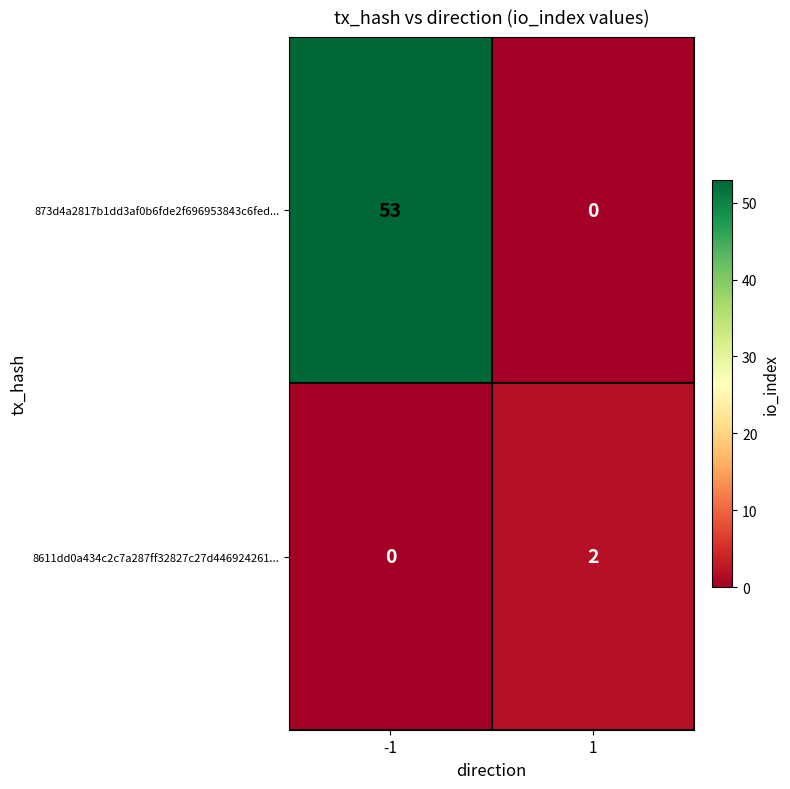

Reading right to left, what are all the values shown in this chart?

873d4a2817b1dd3af0b6fde2f696953843c6fed...: 0	53
8611dd0a434c2c7a287ff32827c27d446924261...: 2	0